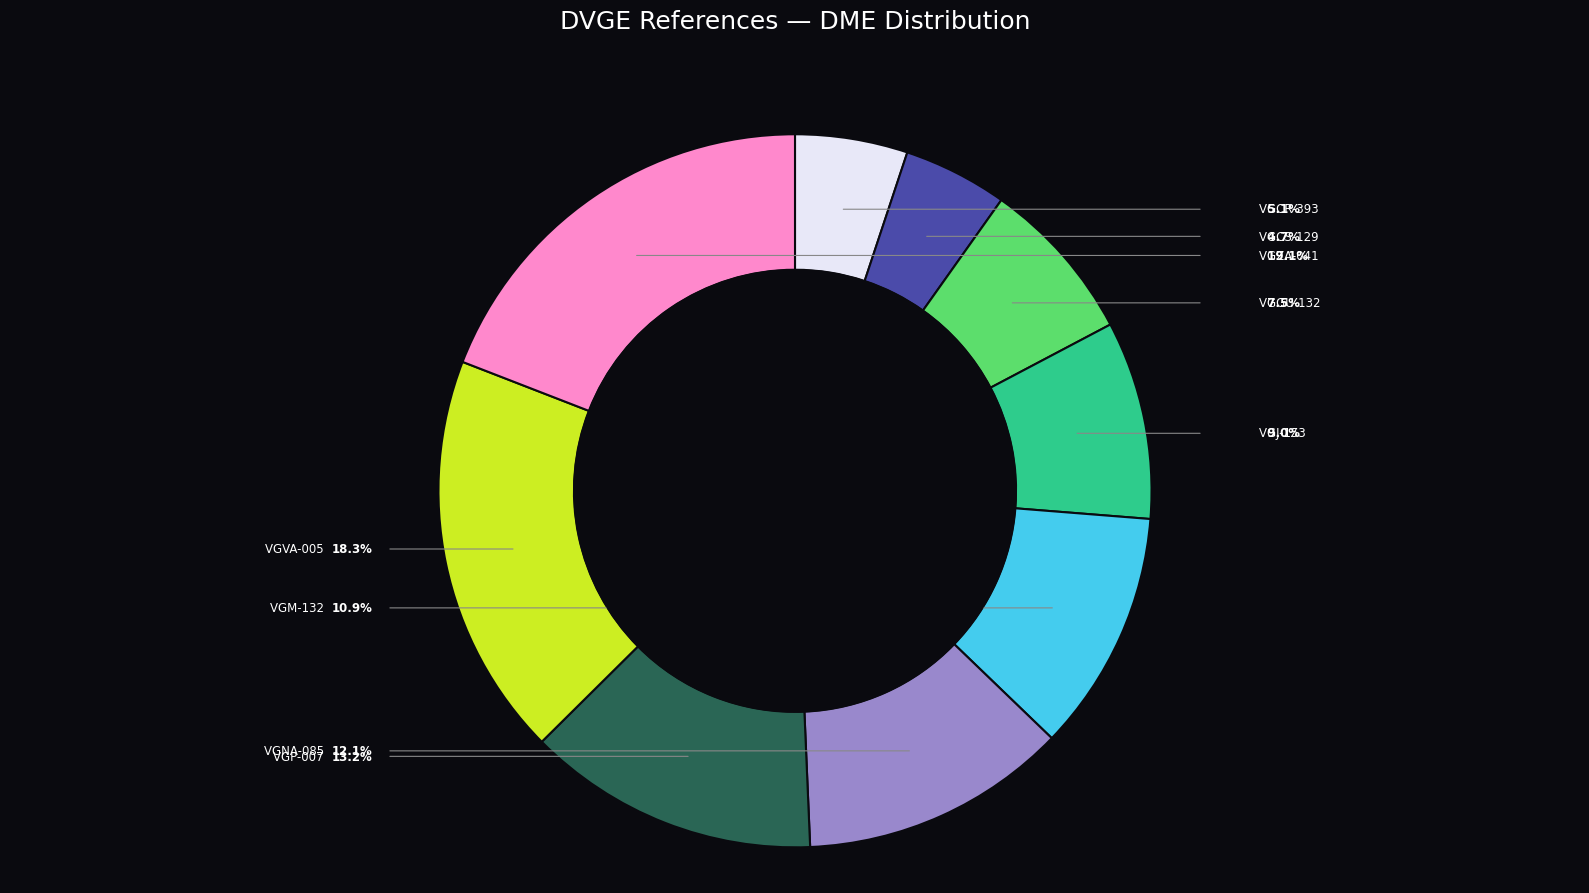

Which category has the biggest portion of the pie?

VGZA-041